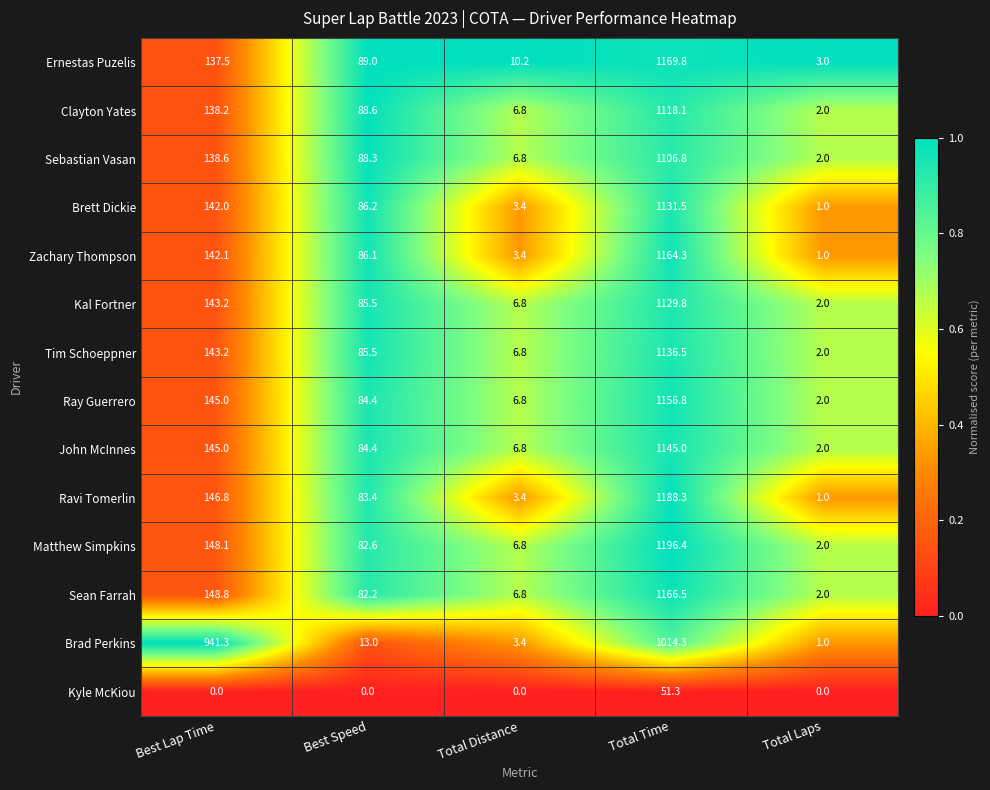

At which label does Kal Fortner first exceed 85?

Best Lap Time